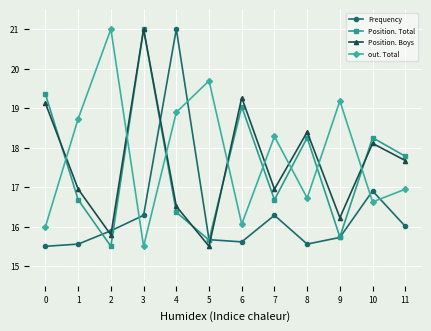

Which category has the highest value in the Position. Total series?

3